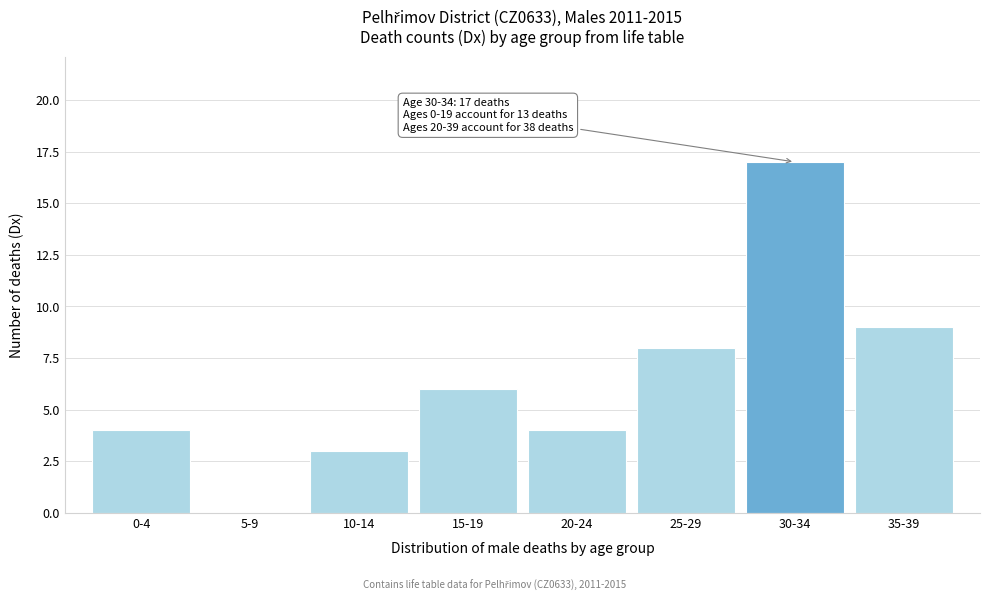

Reading left to right, transcribe all the data shown in this chart.

0-4=4	5-9=0	10-14=3	15-19=6	20-24=4	25-29=8	30-34=17	35-39=9